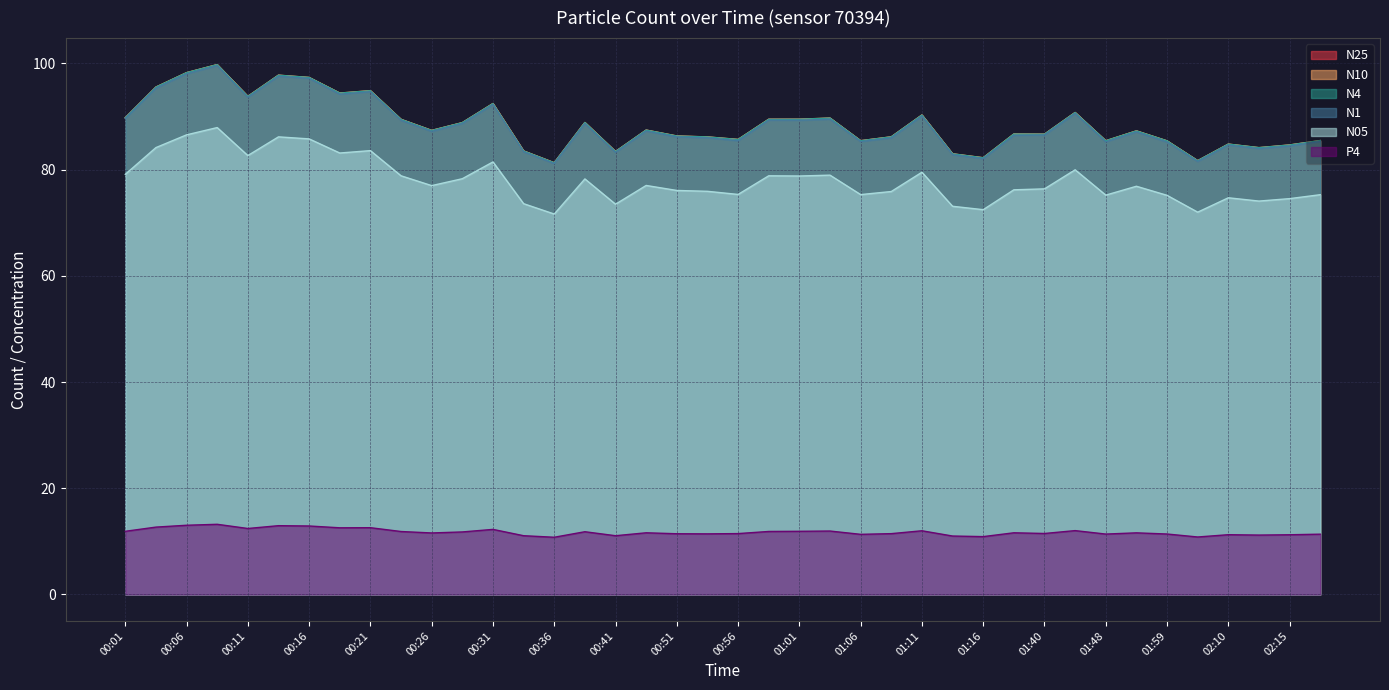

Is the value of P4 at 00:13 greater than the value of N10 at 00:18?

No